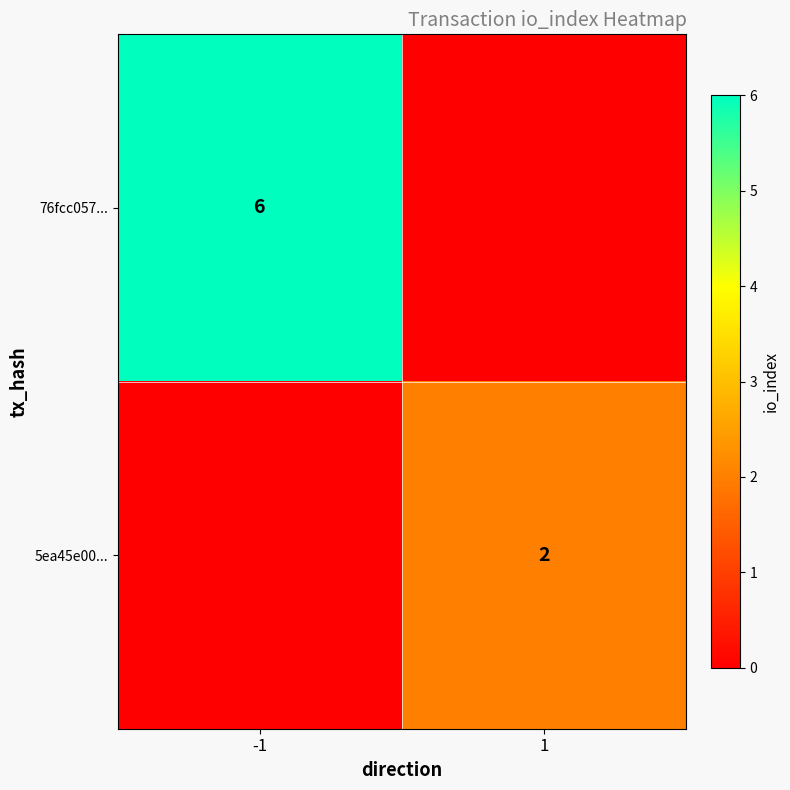

What is the spread (max minus min) of values at 1?

2